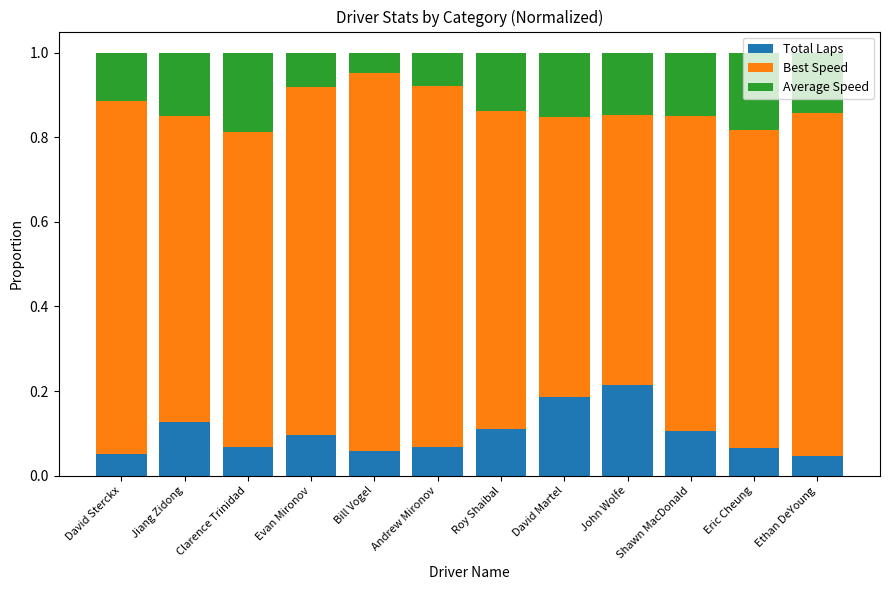

What is the sum of all Total Laps values?

1.2